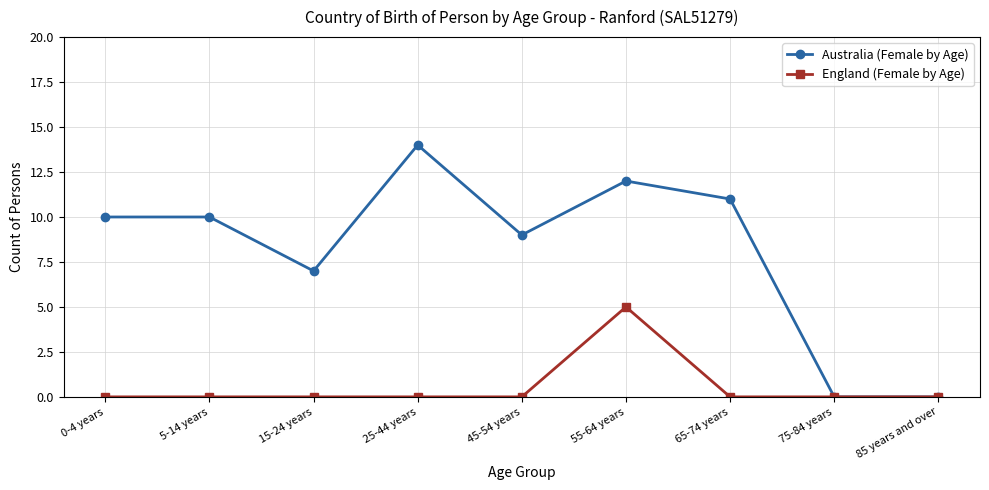

What is the label of the 3rd point from the right?

65-74 years